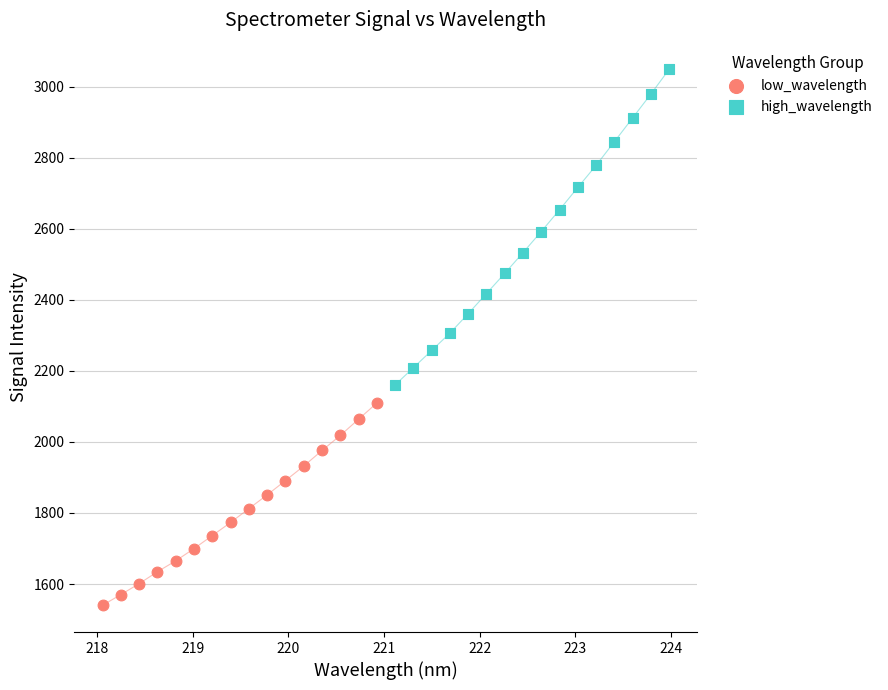

Which series reaches the maximum Y coordinate?

high_wavelength